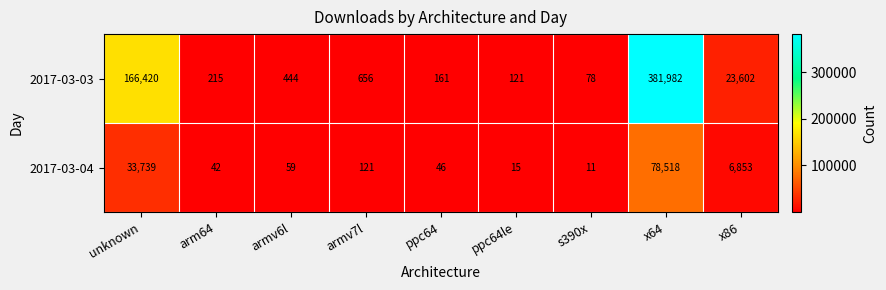

Which series has the widest spread of values?

2017-03-03